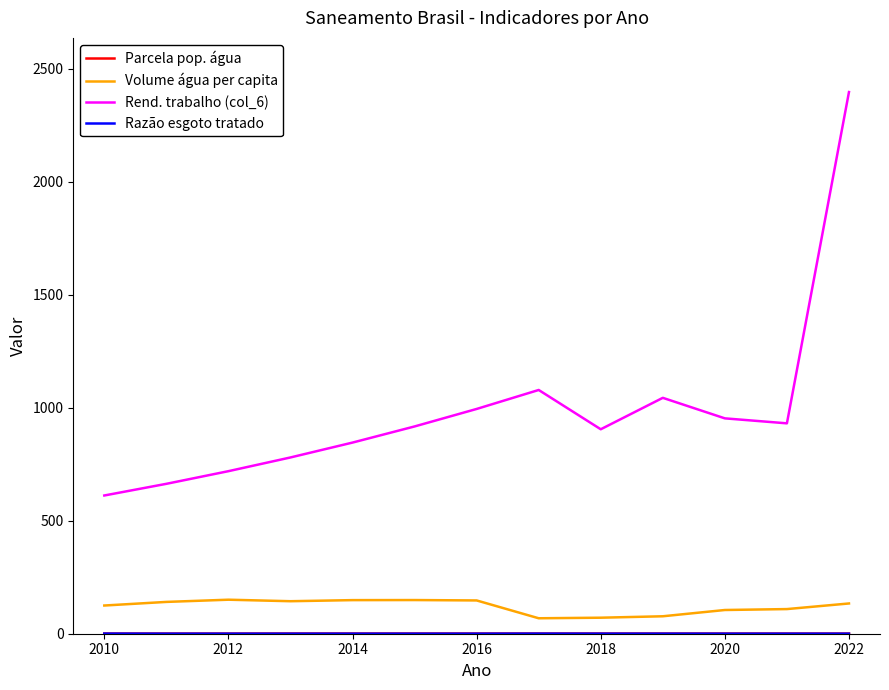

What is the maximum value shown in the chart?

2396.2